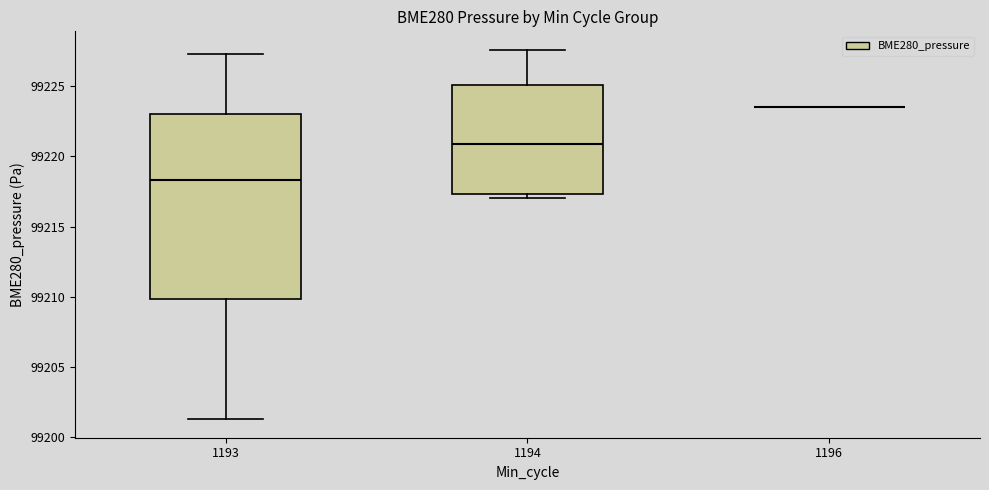

Reading left to right, read every box against the y-axis: the position of its median line, the range the box covers, and the ends of its whiskers. The values are not printed on the chart, so give them approximately, as read against the axis.

1193: median 99218.5, box 99210.0 to 99223.0, whiskers 99201.5 to 99227.5
1194: median 99221.0, box 99217.5 to 99225.0, whiskers 99217.0 to 99227.5
1196: box collapsed to a line at 99223.5, whiskers 99223.5 to 99223.5